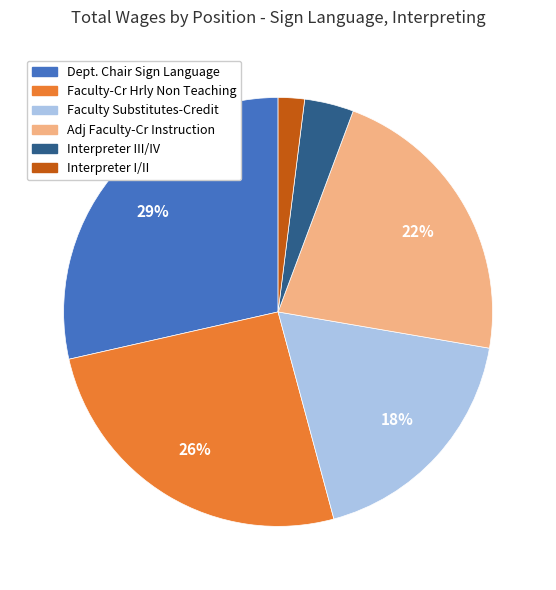

Do Interpreter III/IV and Dept. Chair Sign Language together represent more than half of the pie?

No